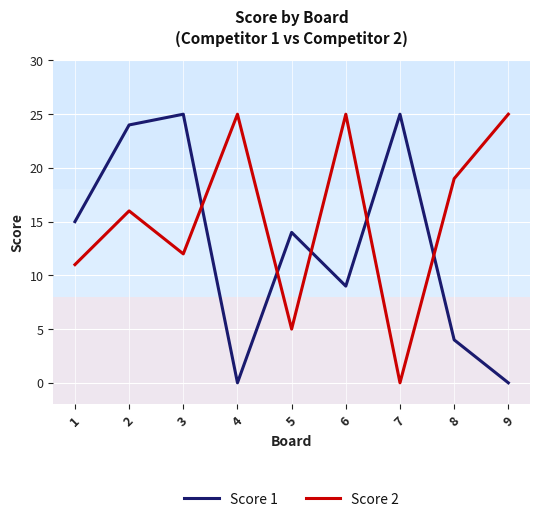

What is the difference between the highest and lowest values at 3?

13